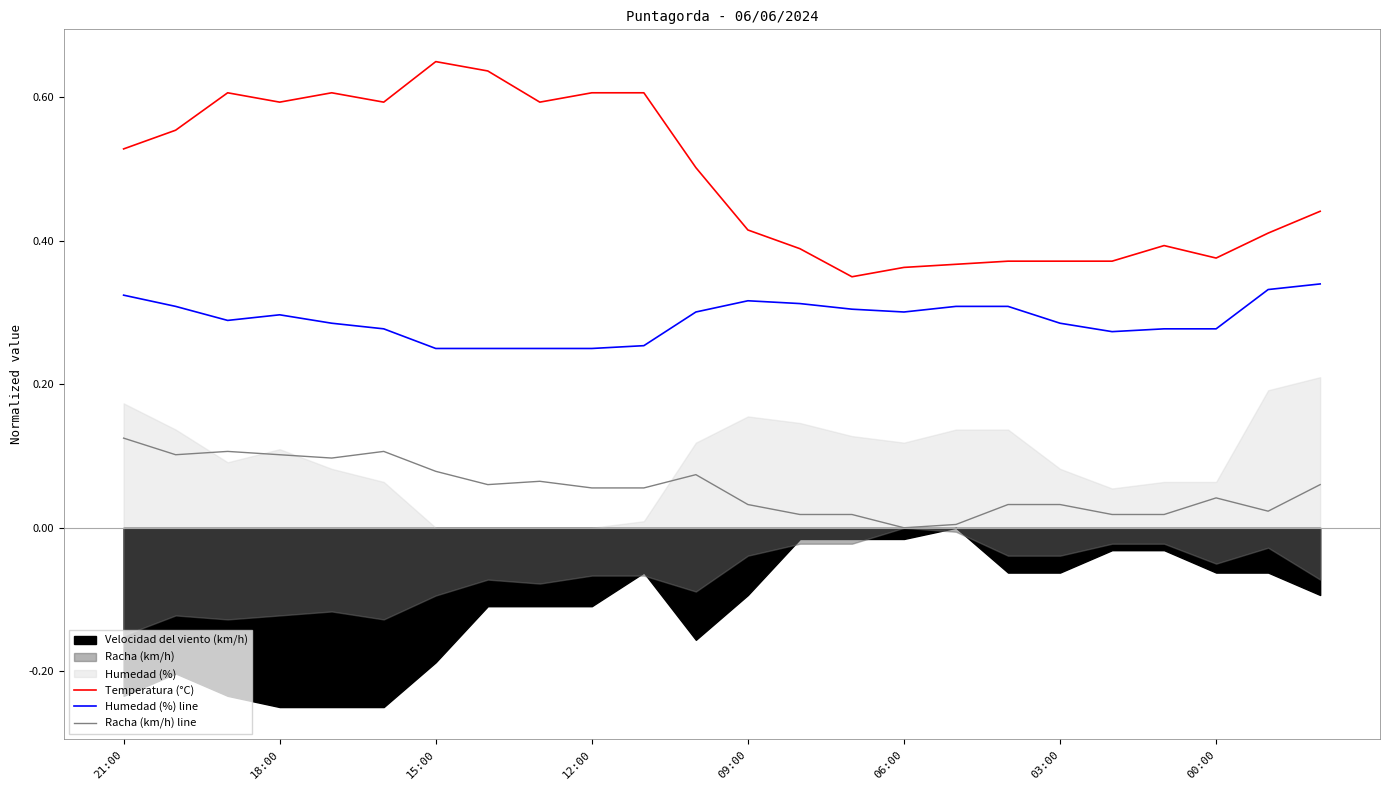

True or false: Temperatura (°C) has a value of 0.3 at 18:00.

False